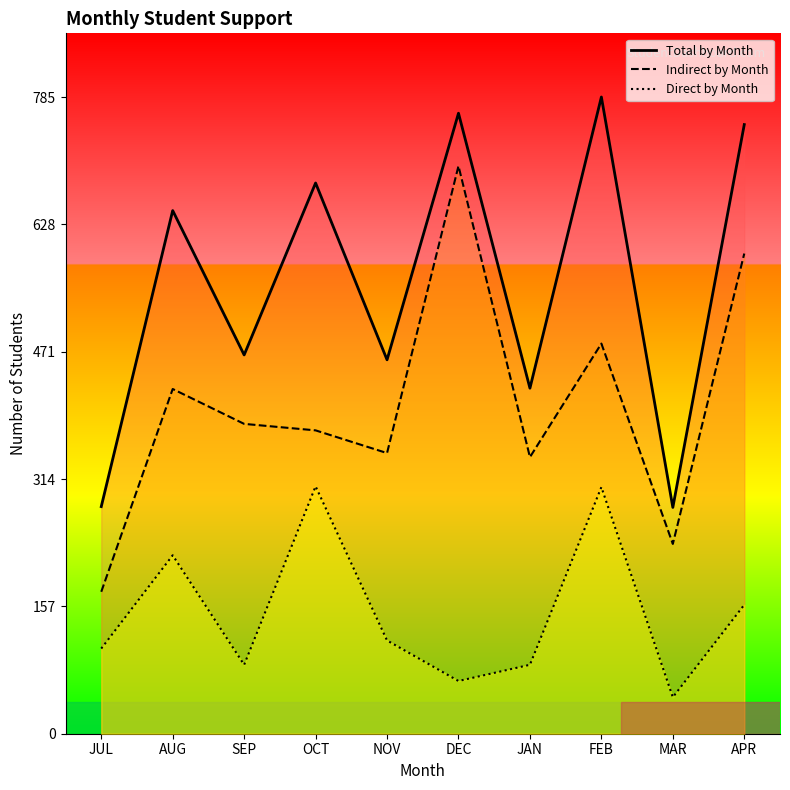

Reading left to right, list all the values displayed in this chart.

Direct by Month: 105	220	85	305	115	65	85	304	45	159
Indirect by Month: 175	425	382	374	346	700	341	481	234	592
Total by Month: 280	645	467	679	461	765	426	785	279	751